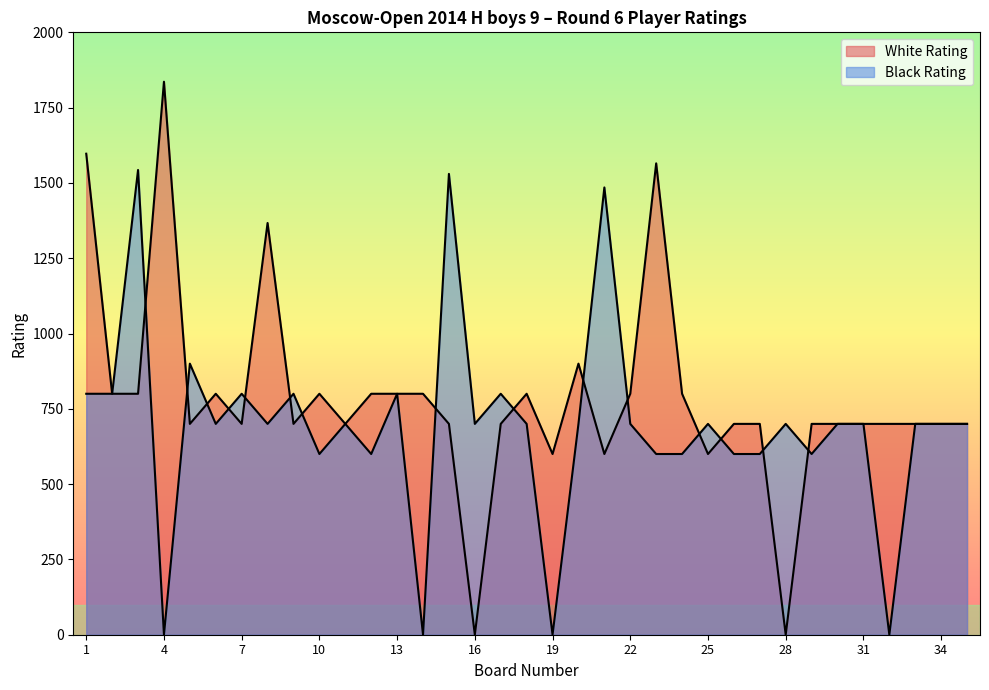

Between 9 and 33, which is larger?

9